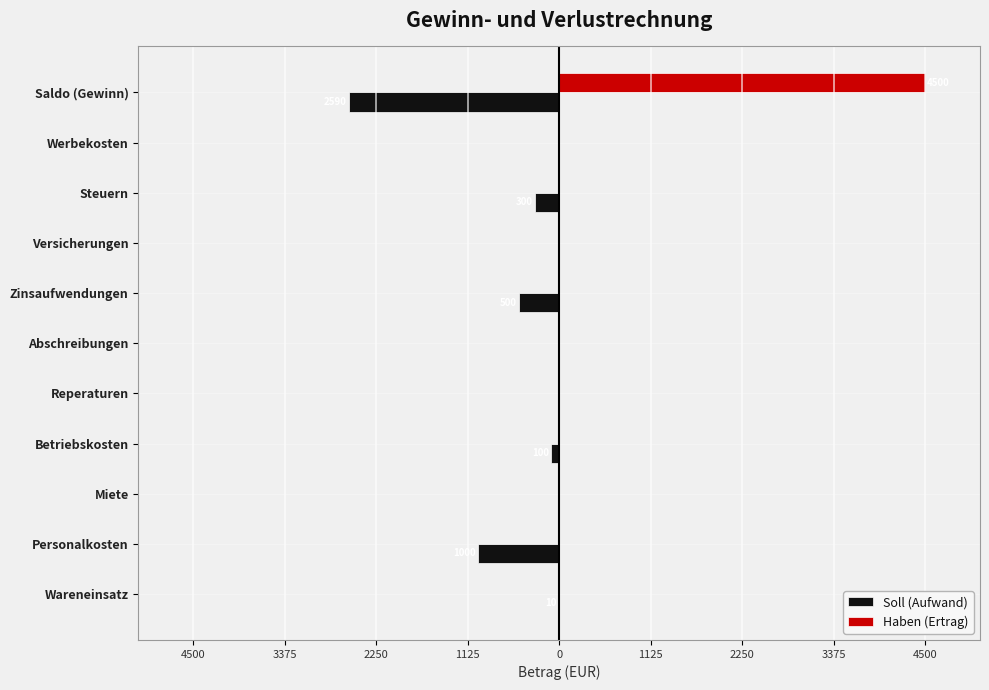

Rank the series by their maximum value, from lowest to highest.

Soll (Aufwand), Haben (Ertrag)